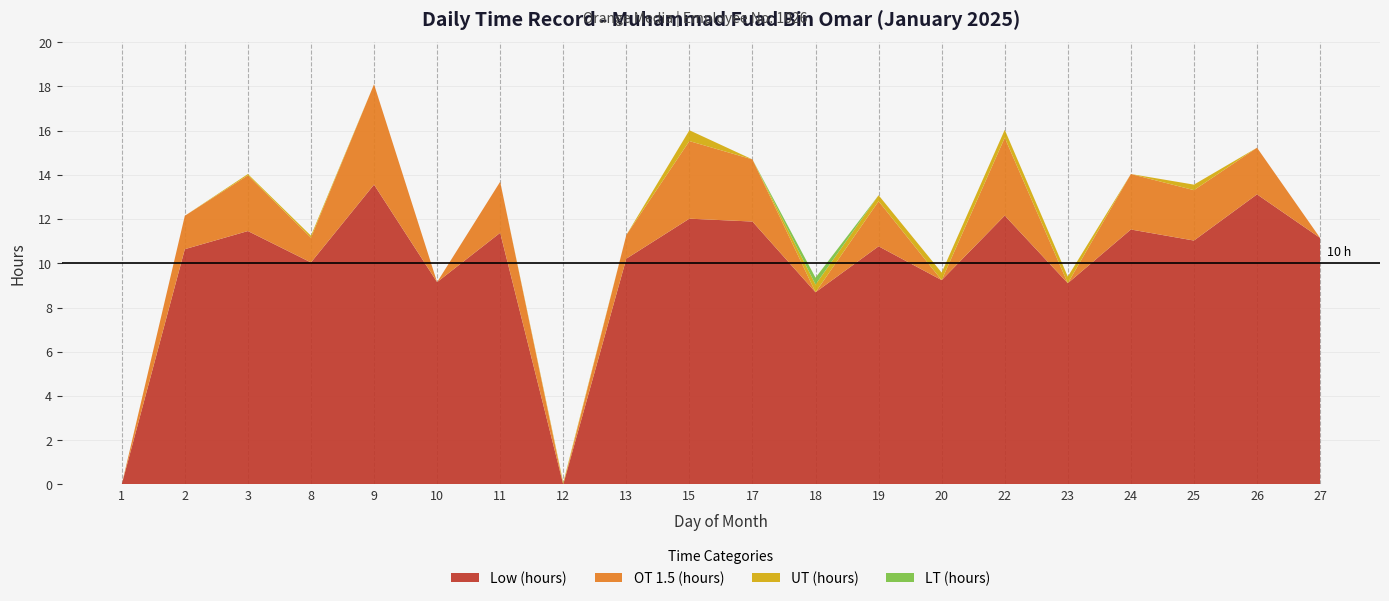

Reading left to right, transcribe all the data shown in this chart.

Low (hours): 0.0	10.6	11.5	10.0	13.6	9.2	11.4	0.0	10.2	12.0	11.9	8.7	10.8	9.2	12.2	9.1	11.5	11.0	13.1	11.2
OT 1.5 (hours): 0.0	1.5	2.5	1.1	4.5	0.0	2.3	0.0	1.1	3.5	2.8	0.0	2.0	0.0	3.5	0.0	2.5	2.3	2.1	0.0
UT (hours): 0.0	0.0	0.1	0.1	0.0	0.0	0.0	0.1	0.0	0.5	0.0	0.3	0.3	0.3	0.4	0.3	0.0	0.2	0.0	0.0
LT (hours): 0.0	0.0	0.0	0.0	0.0	0.0	0.0	0.0	0.0	0.0	0.0	0.3	0.0	0.0	0.0	0.0	0.0	0.0	0.0	0.0